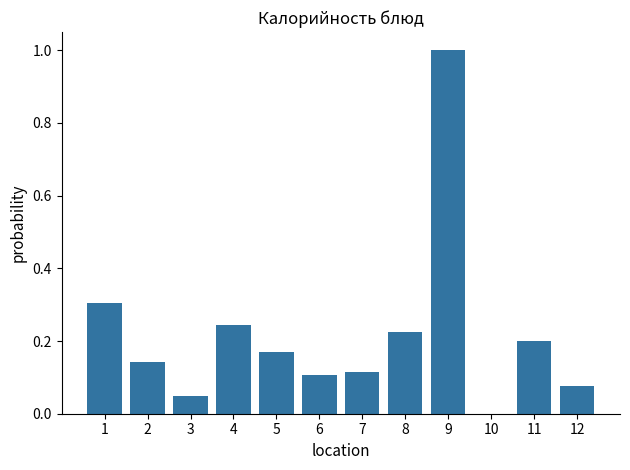

What is the greatest value displayed?

1.0